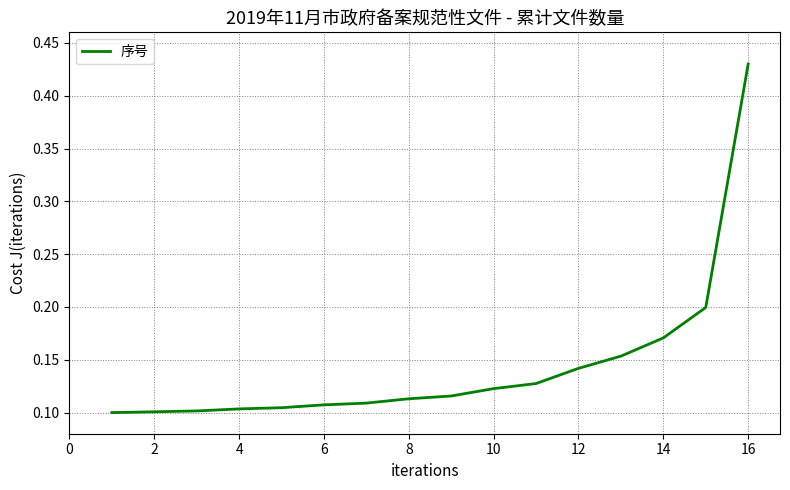

What is the difference between the maximum and minimum values?

0.3